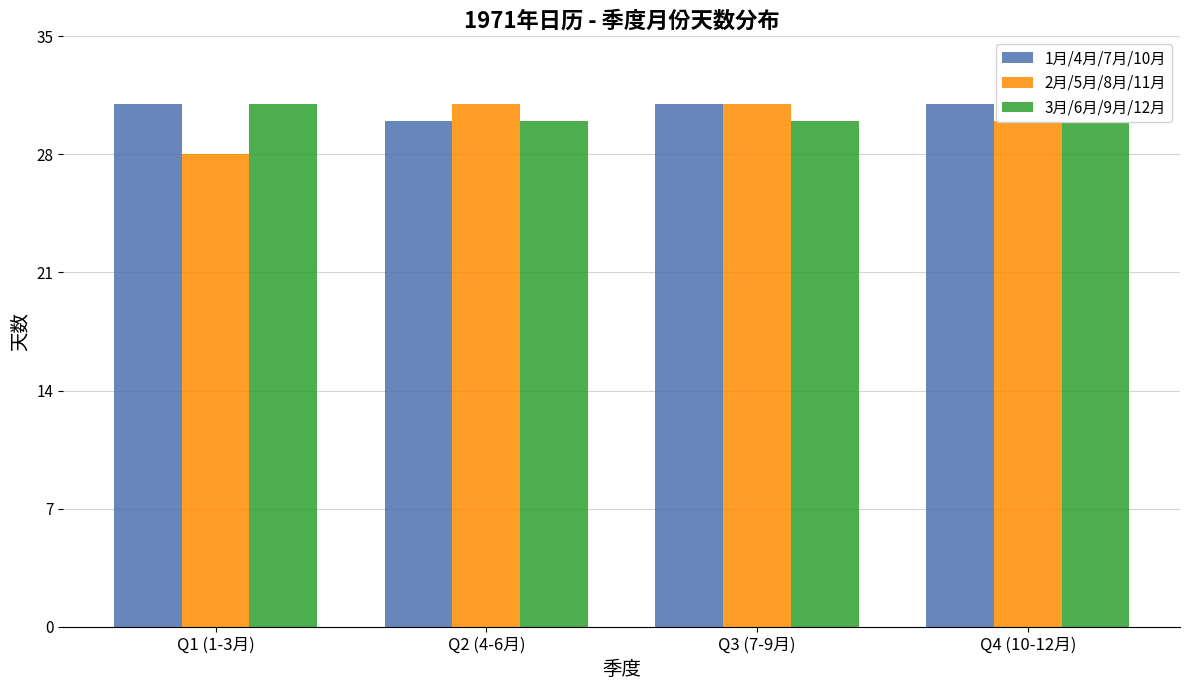

Which series has the widest spread of values?

2月/5月/8月/11月